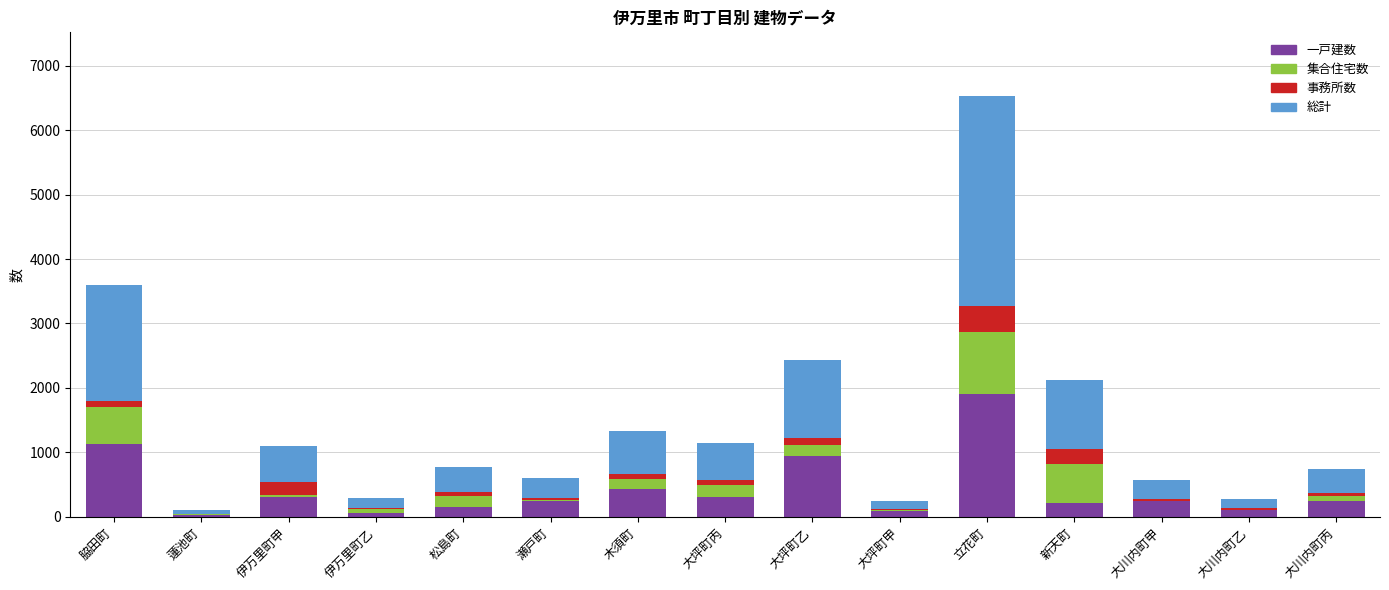

The value of 一戸建数 at 大坪町丙 is 304. True or false?

True